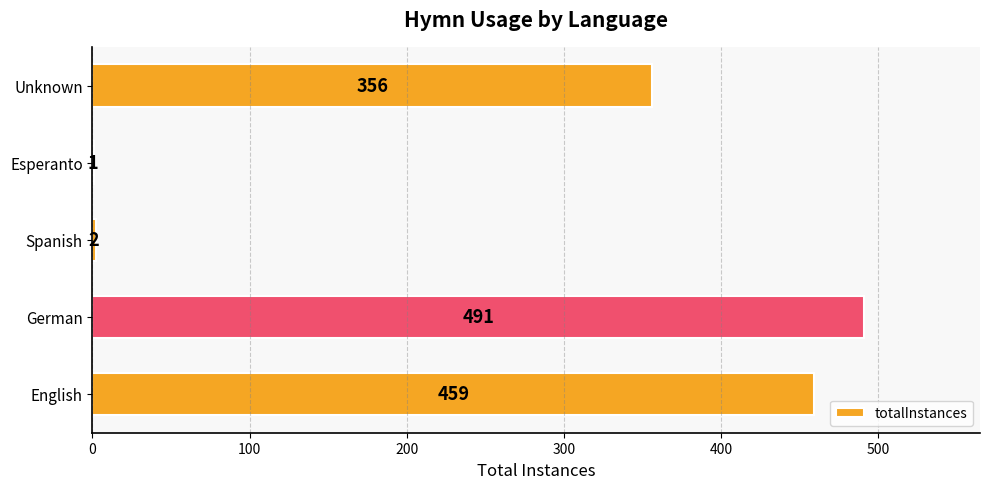

Count the number of categories in the chart.

5